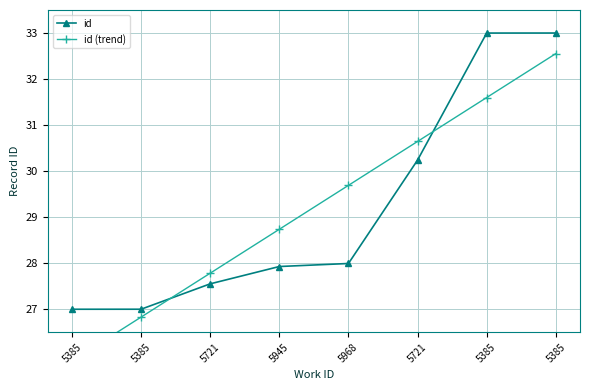

What is the label of the 4th point from the right?

5968